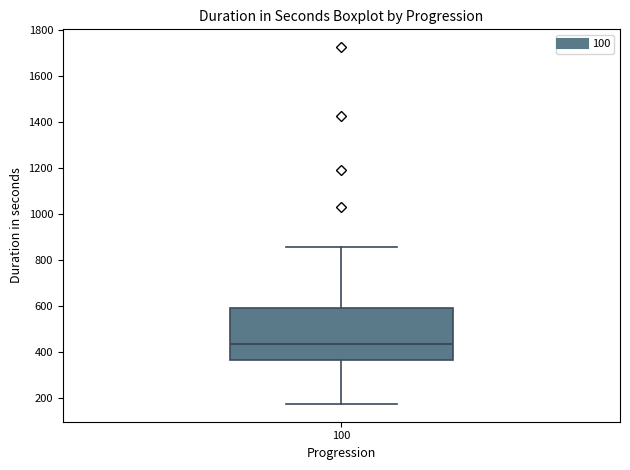

Where does the lower whisker of the box at x = 100 end on the y-axis? The values are not printed on the chart, so give them approximately, as read against the axis.

180